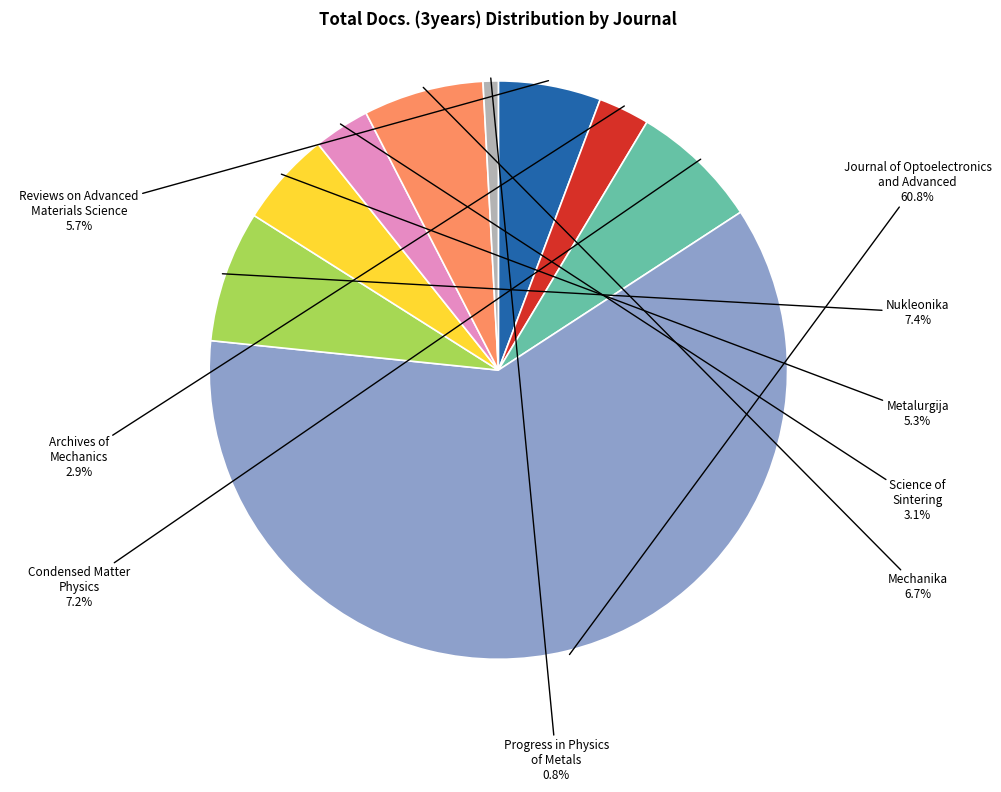

Count the number of slices in the pie.

9